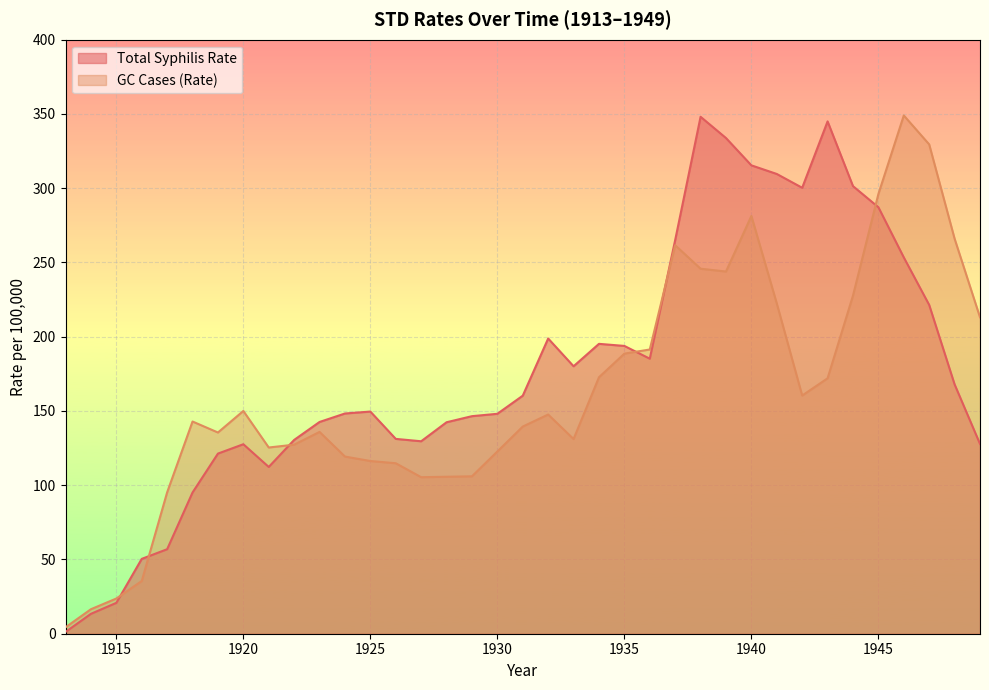

Is it true that GC Cases (Rate) equals 261.6 at 1937?

True